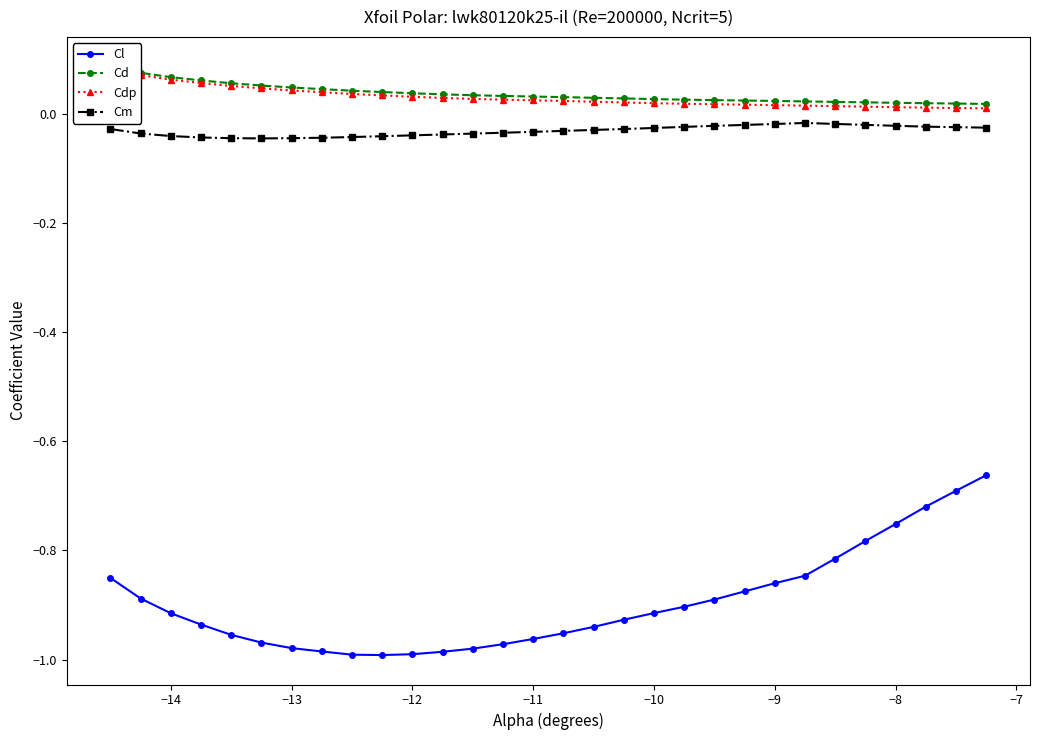

What is the sum of all Cd values?

1.1